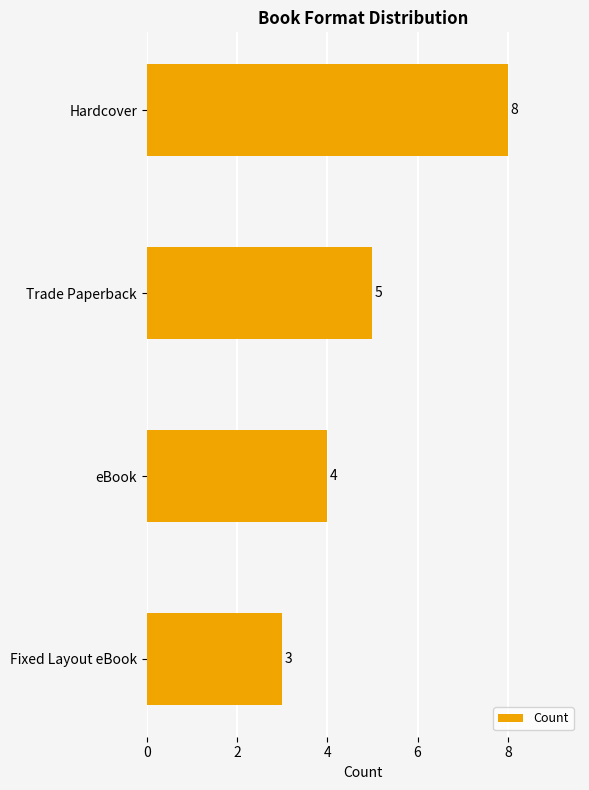

What position from the top is Fixed Layout eBook?

4